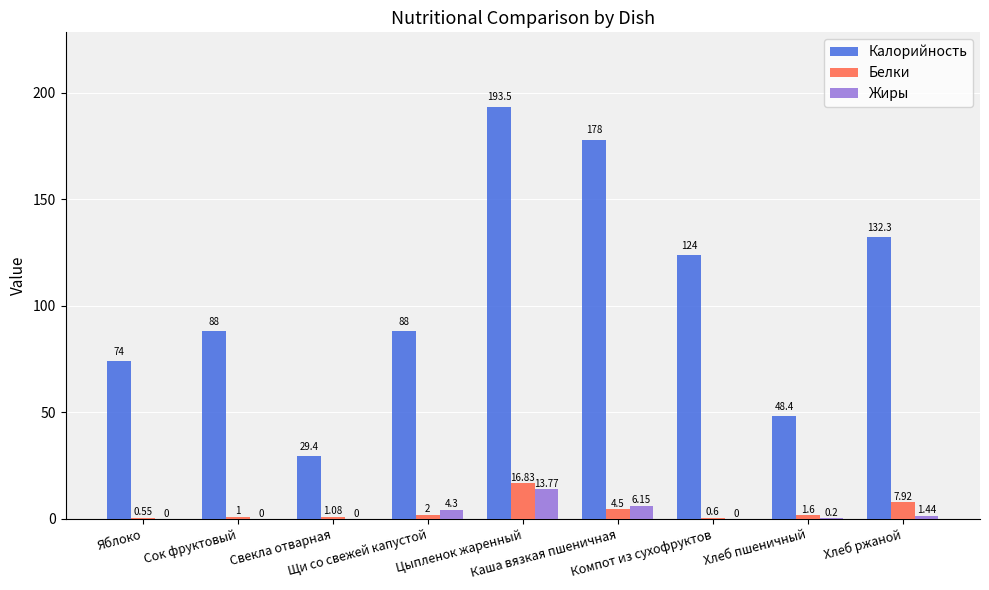

How many data points does each series have?

9